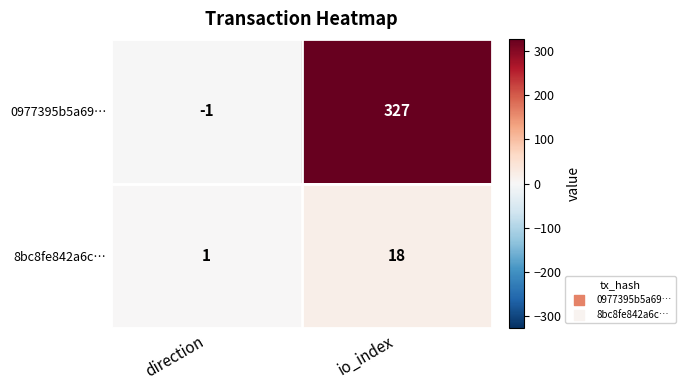

Is the value of 8bc8fe842a6c… at direction greater than the value of 0977395b5a69… at io_index?

No